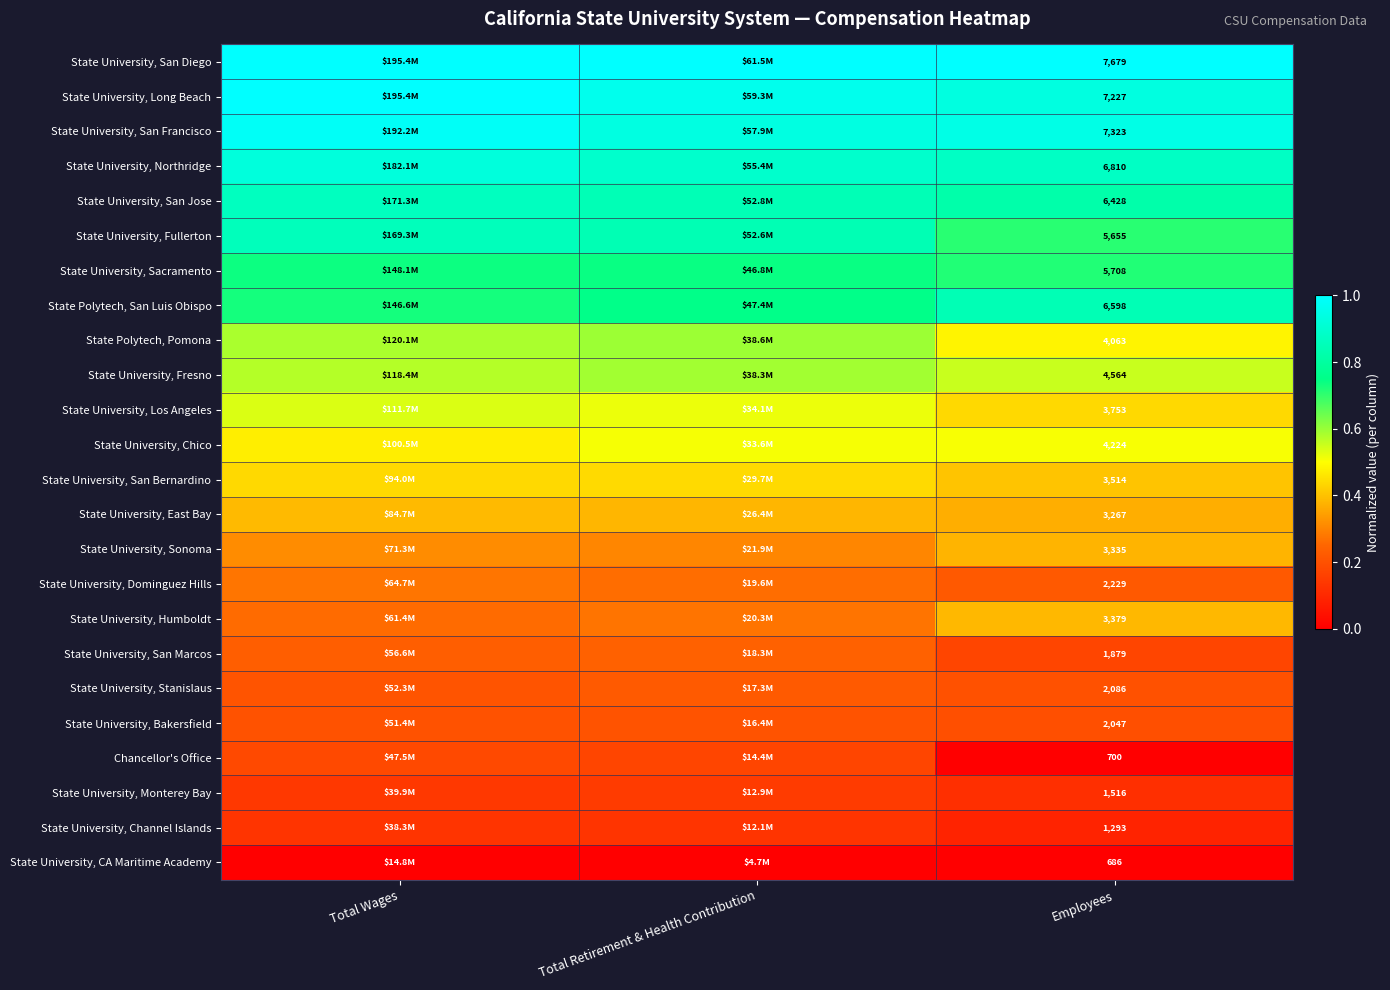

At Employees, list the series in order from largest to smallest.

State University, San Diego, State University, San Francisco, State University, Long Beach, State University, Northridge, State Polytech, San Luis Obispo, State University, San Jose, State University, Sacramento, State University, Fullerton, State University, Fresno, State University, Chico, State Polytech, Pomona, State University, Los Angeles, State University, San Bernardino, State University, Humboldt, State University, Sonoma, State University, East Bay, State University, Dominguez Hills, State University, Stanislaus, State University, Bakersfield, State University, San Marcos, State University, Monterey Bay, State University, Channel Islands, Chancellor's Office, State University, CA Maritime Academy